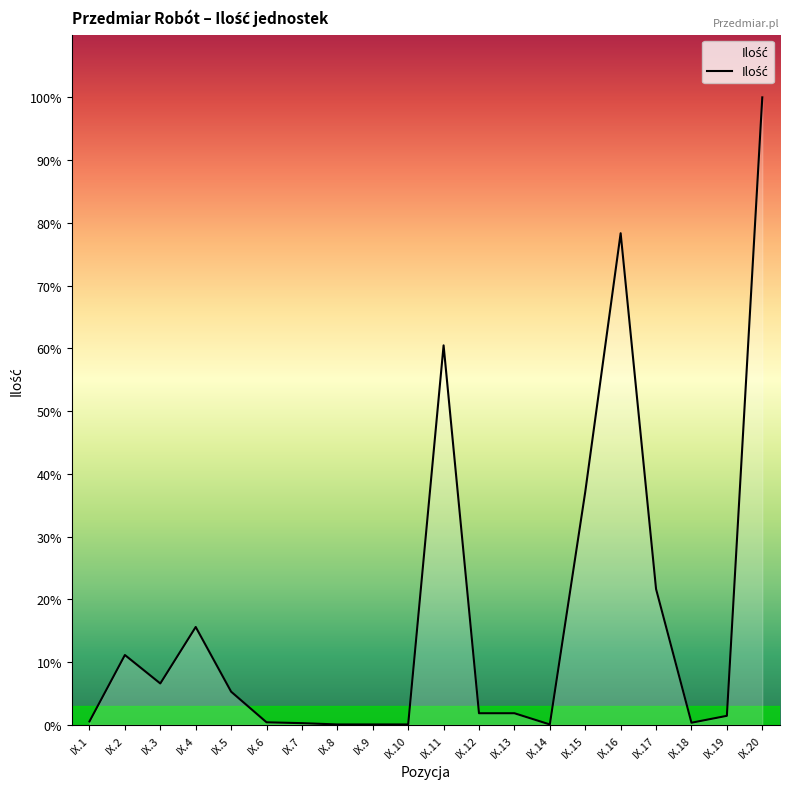

Does the chart display data point markers on the line(s)?

No